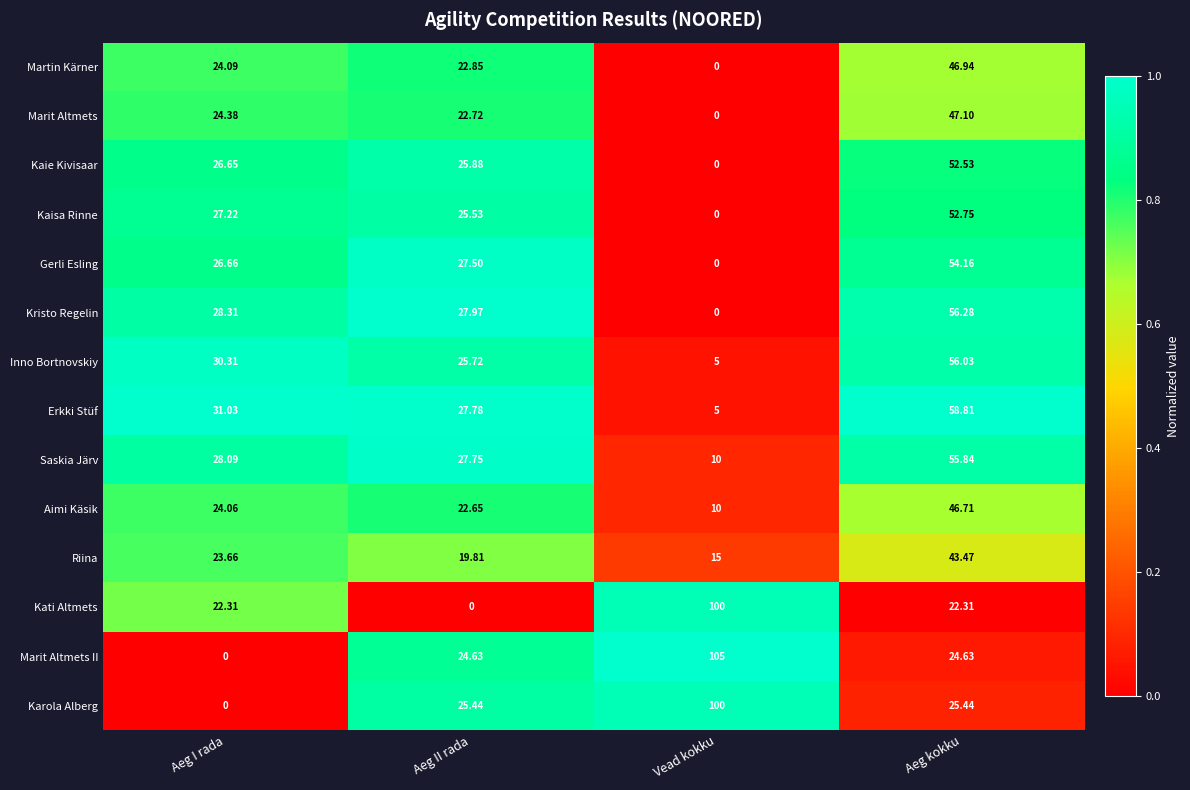

Which category has the lowest value in the Gerli Esling series?

Vead kokku